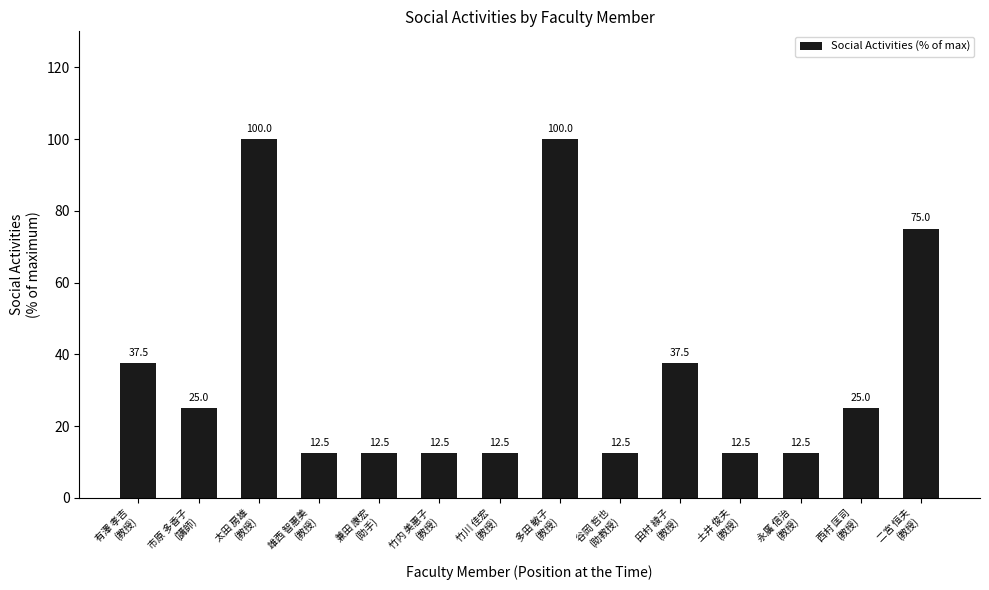

Where does the data first go above 25?

有澤 孝吉
(教授)